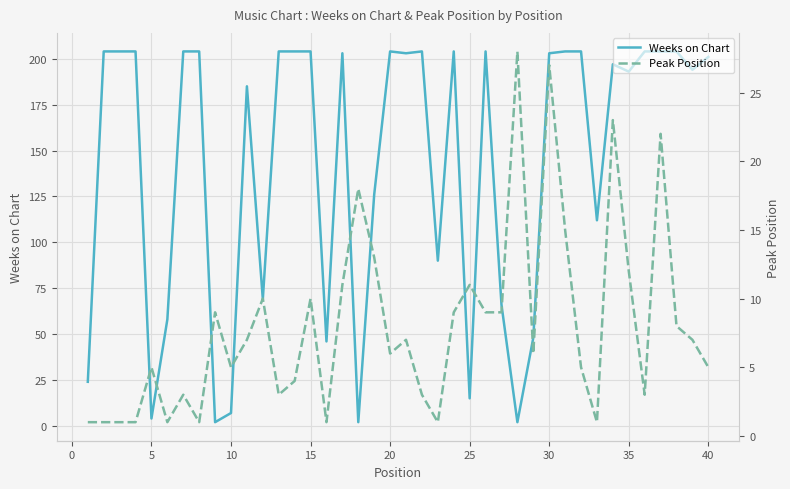

Is this an area chart (filled region under the line)?

No